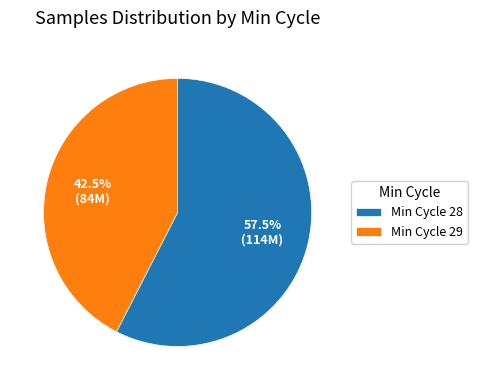

Combined, do Min Cycle 28 and Min Cycle 29 account for over 50%?

Yes